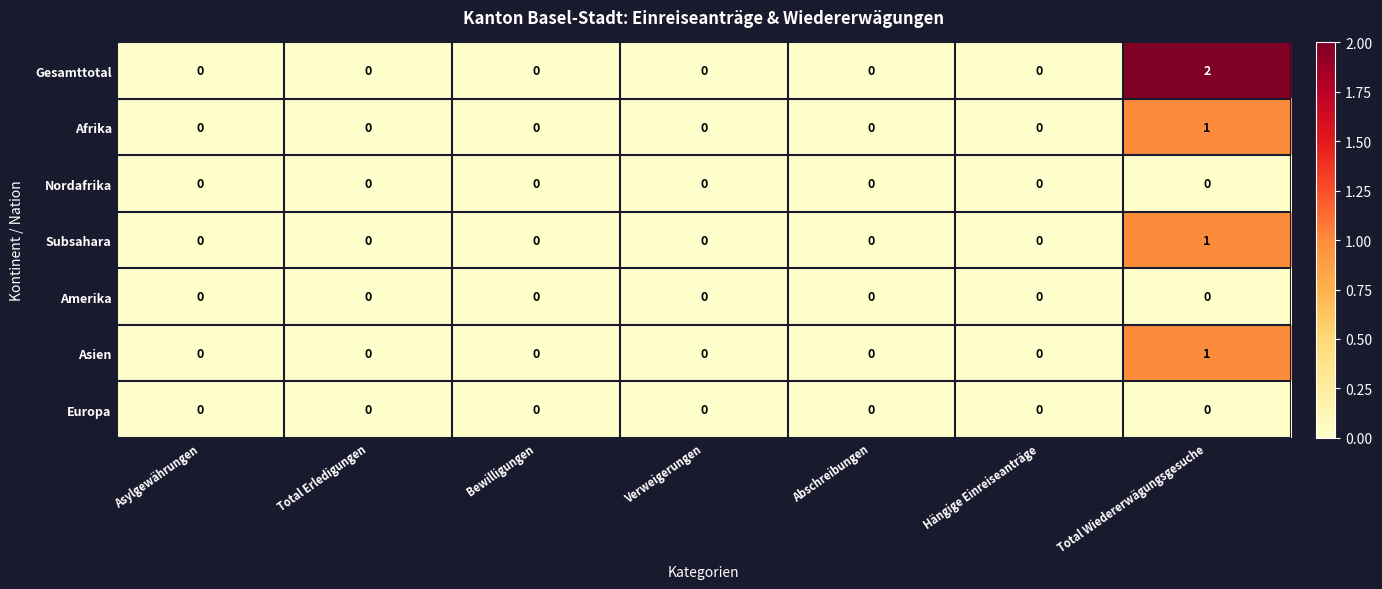

Which label corresponds to the largest value in the chart?

Total Wiedererwägungsgesuche